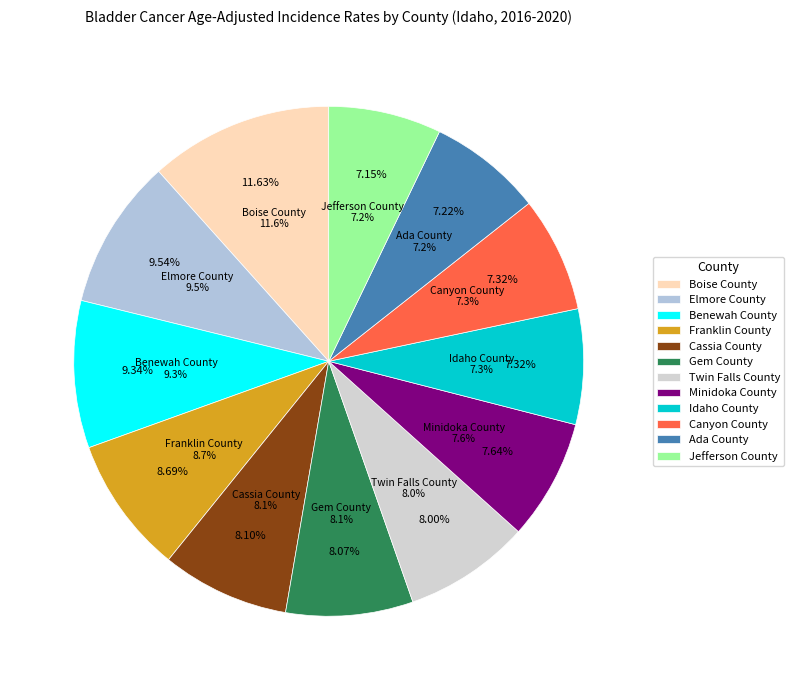

To the nearest percent, what is the difference between the Ada County and Twin Falls County slice percentages?

1%